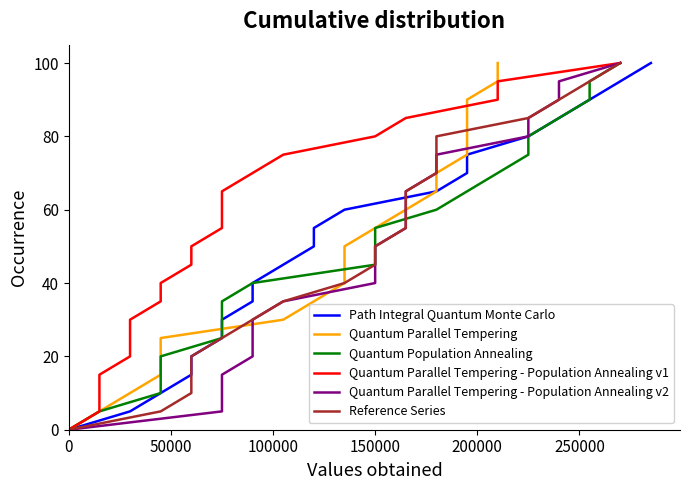

How many lines are shown in the chart?

6